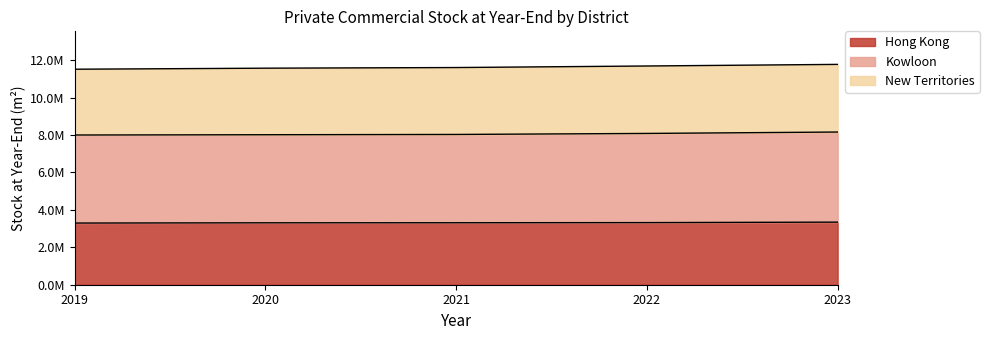

At which label is Hong Kong closest to 3321250?

2022